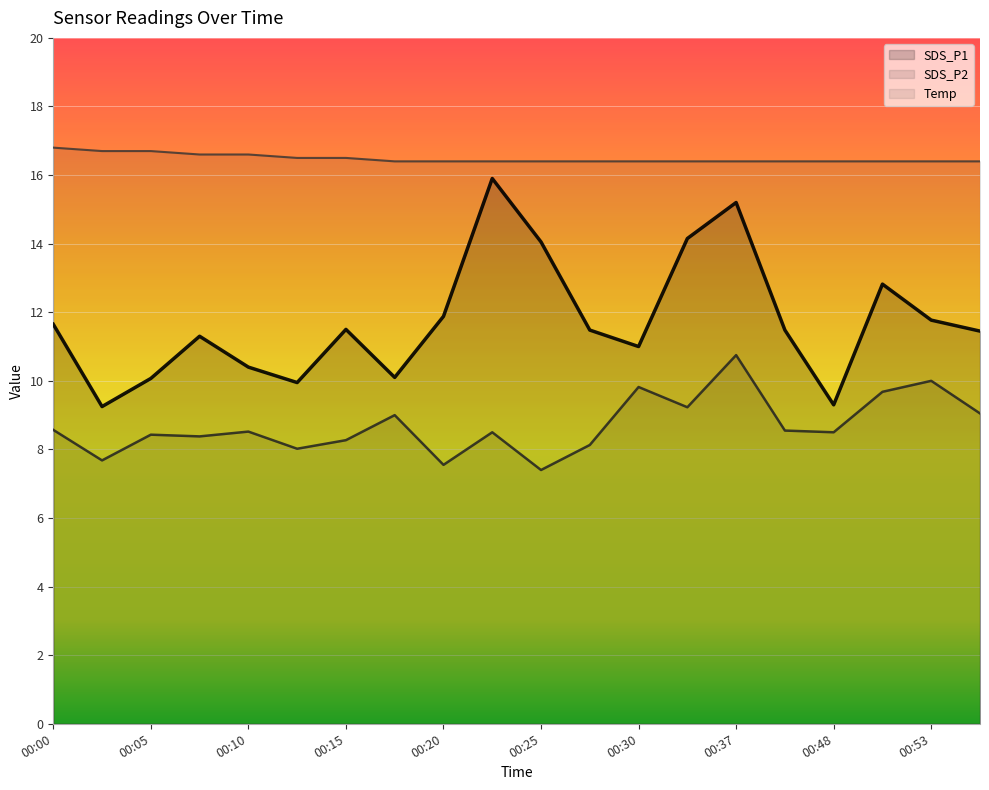

Which series has the widest spread of values?

SDS_P1